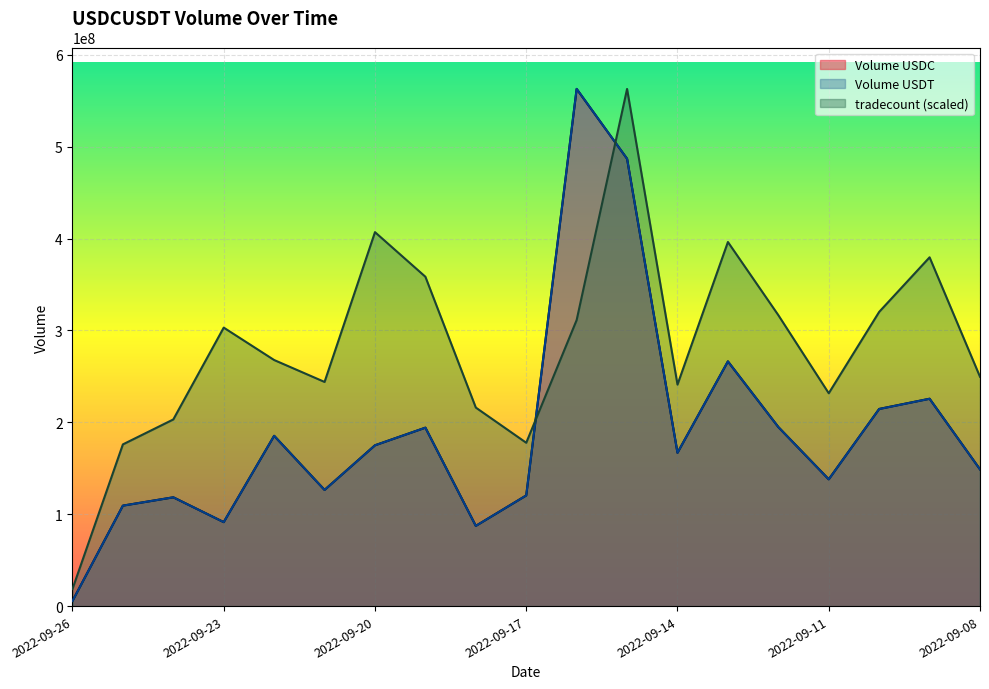

How many lines are shown in the chart?

3